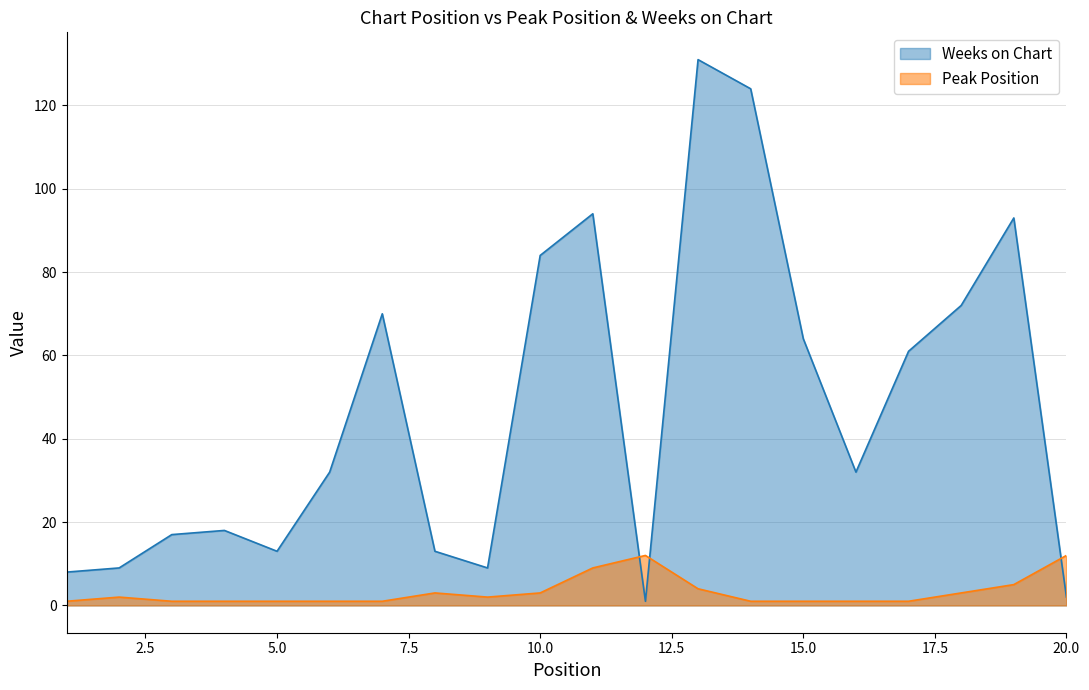

Which category has the highest value in the Weeks on Chart series?

13